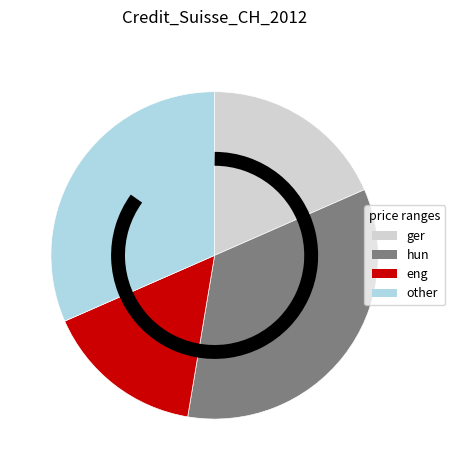

Does any single category account for the majority?

No